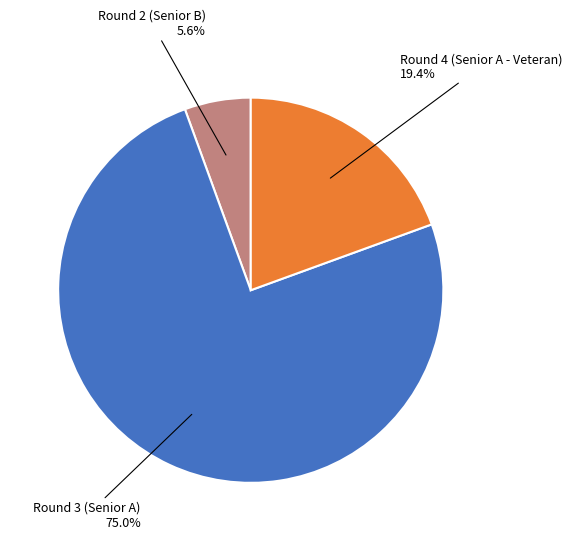

Is there any slice that represents more than half of the pie?

Yes